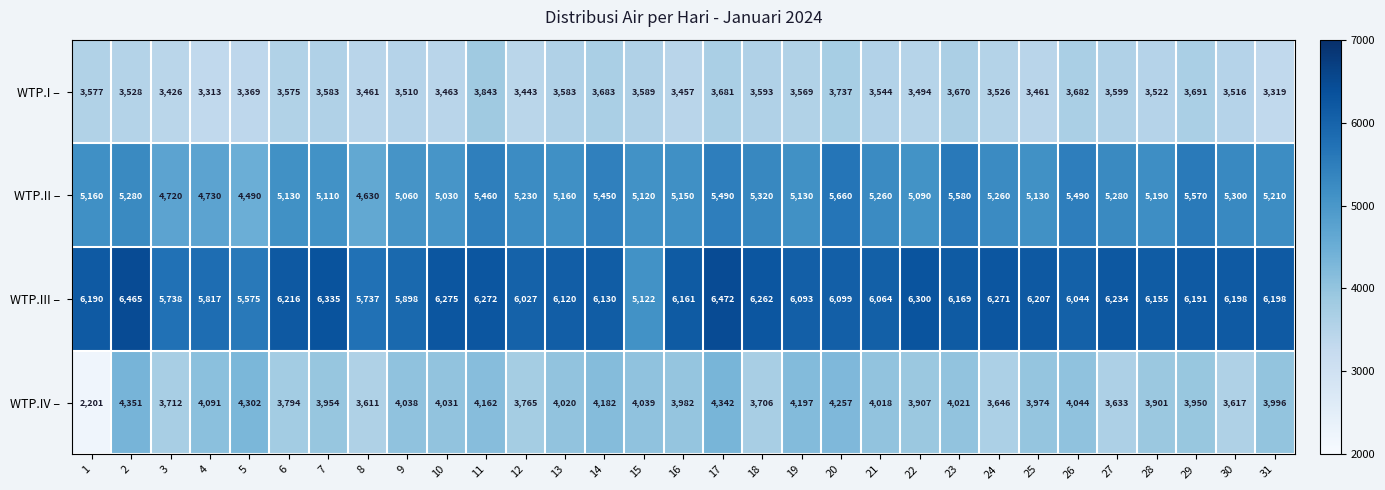

What is the spread (max minus min) of values at 22?

2806